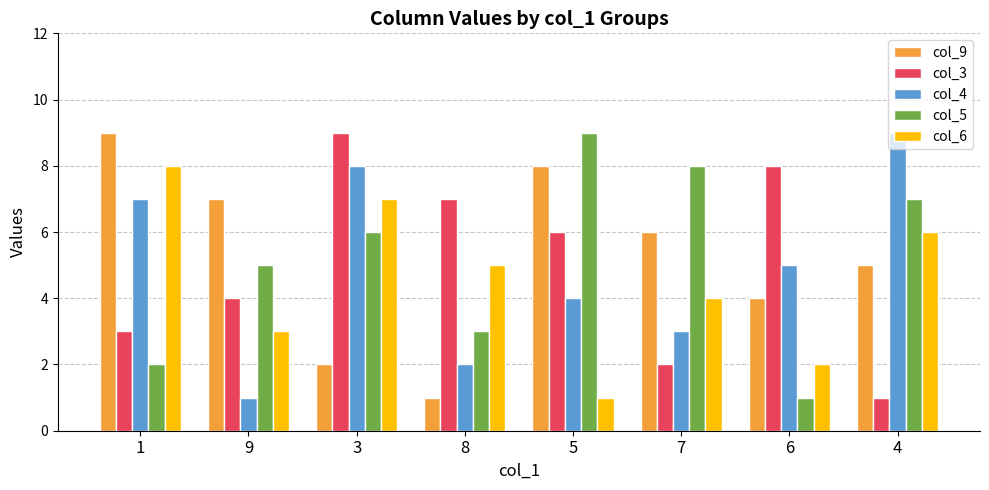

What are all the series names shown in the legend?

col_9, col_3, col_4, col_5, col_6